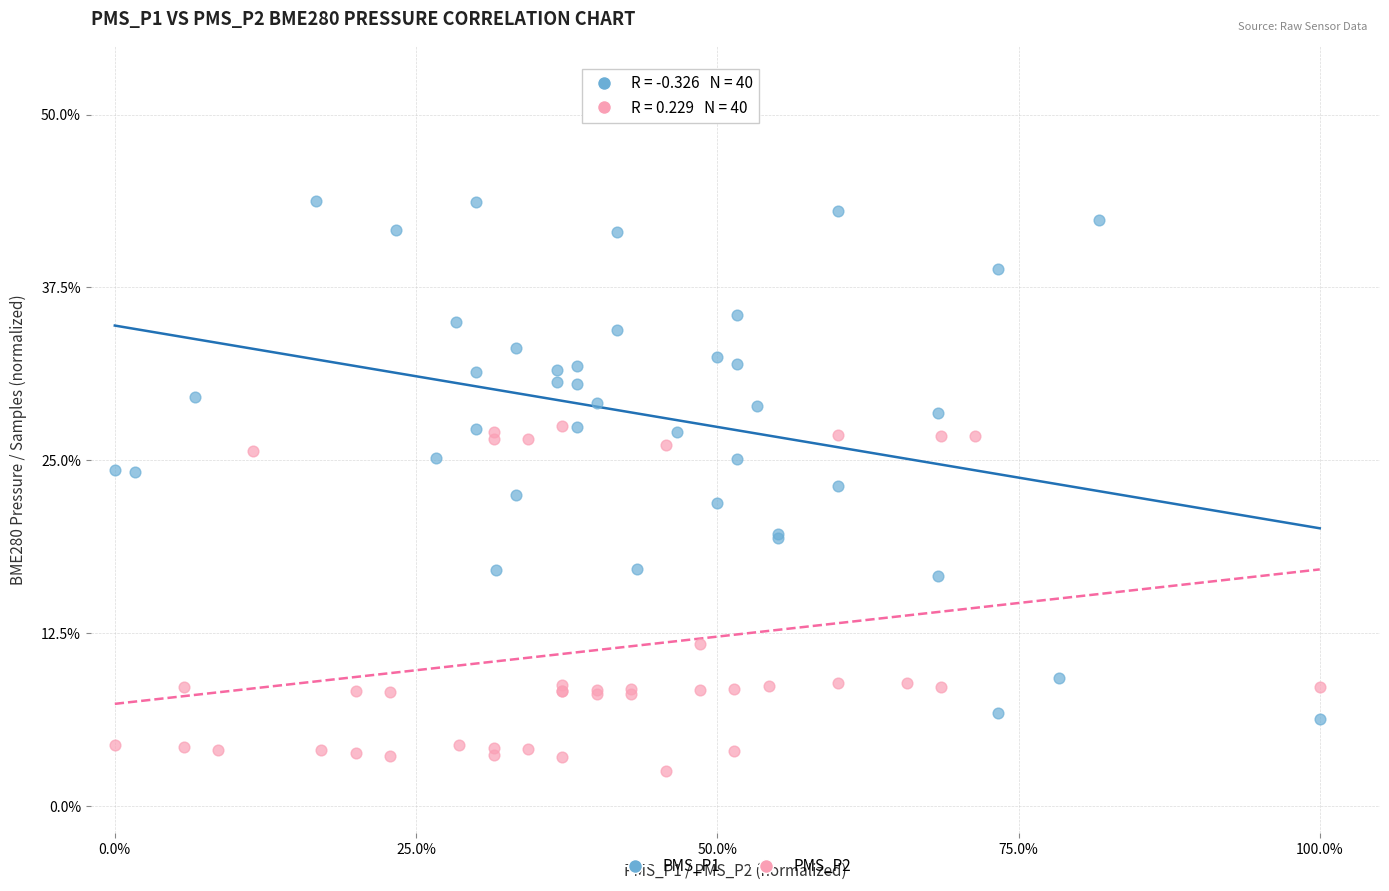

Which series reaches the maximum Y coordinate?

PMS_P1